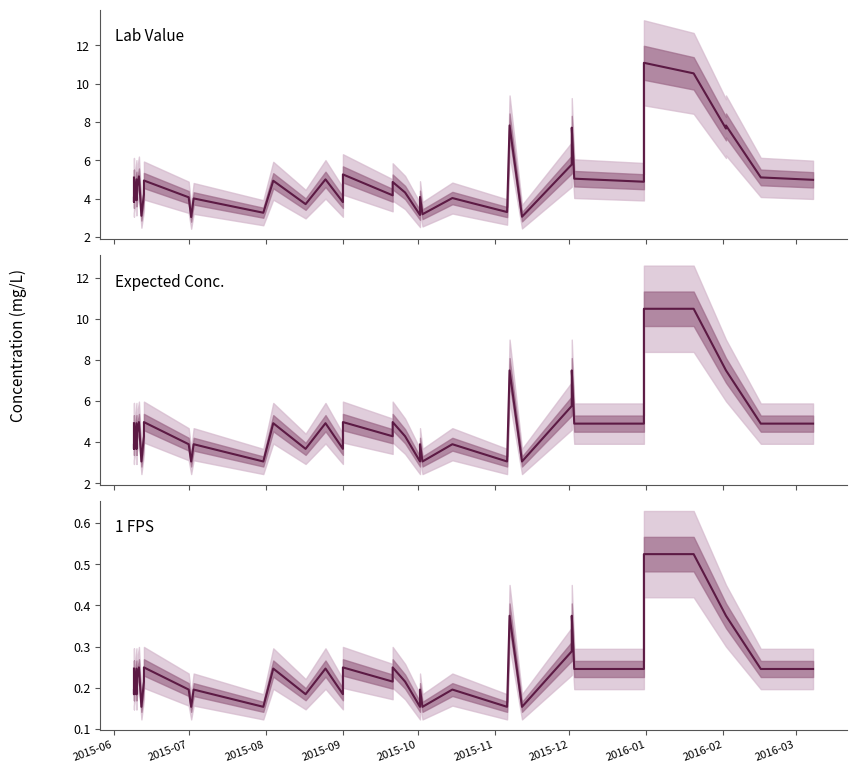

What are all the series names shown in the legend?

Lab Value, Expected Conc., 1 FPS